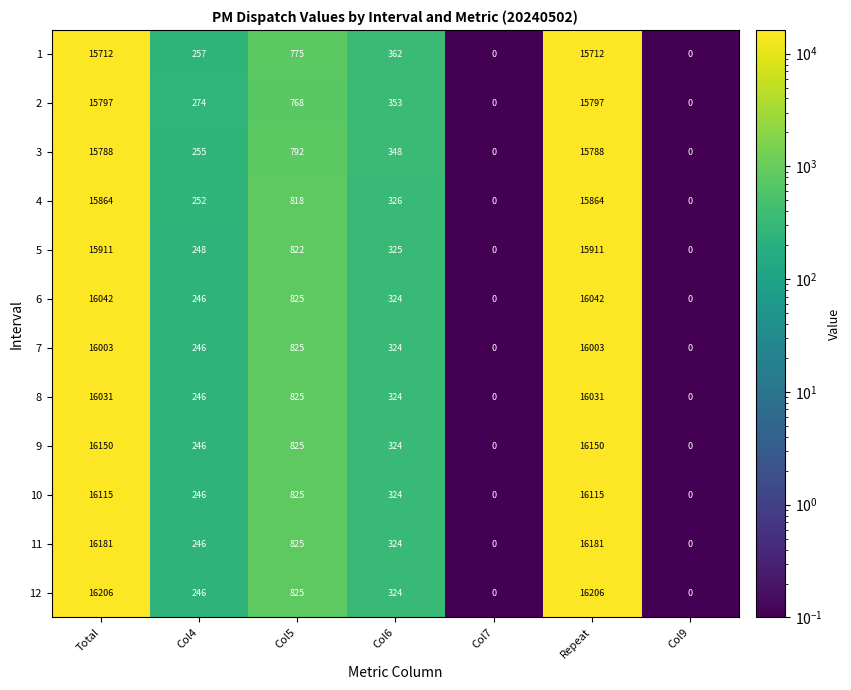

How many series are shown in this chart?

12